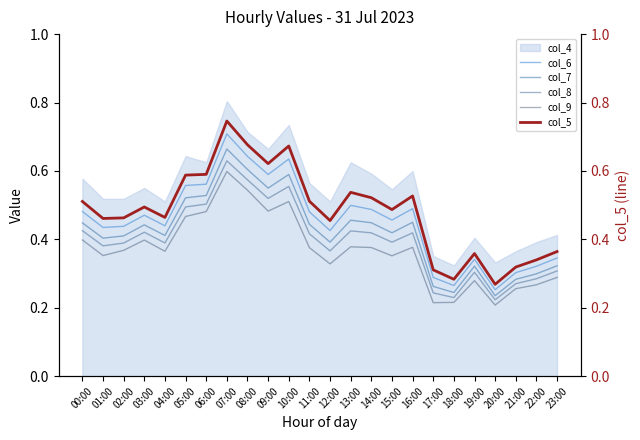

The col_8 series shows 0.6 at 01:00. True or false?

False